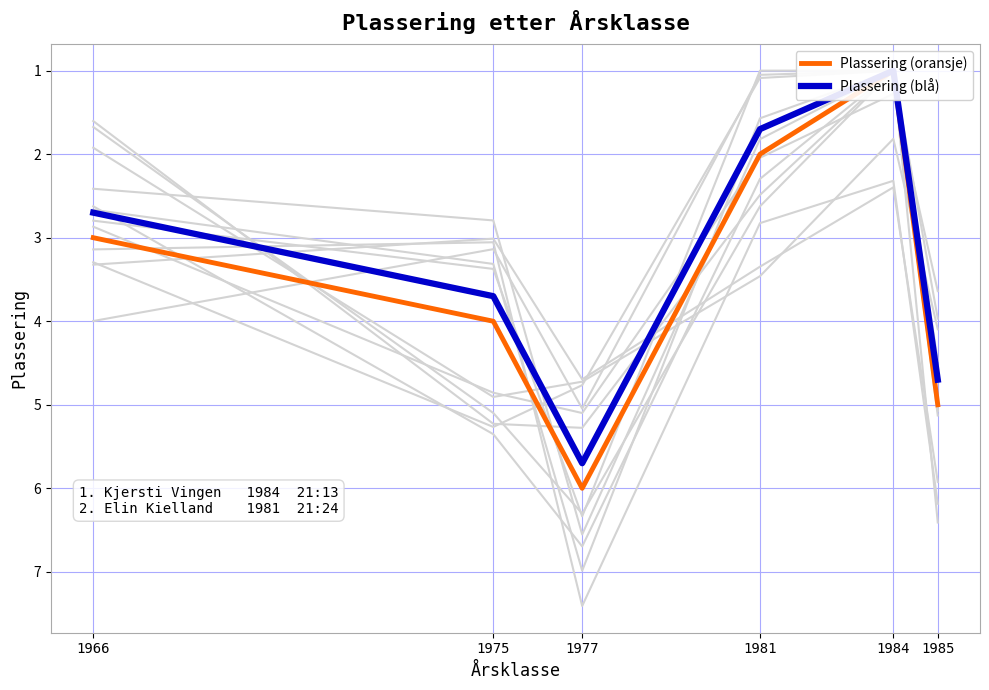

True or false: Plassering (oransje) has more than 2 points higher than both neighbors.

False